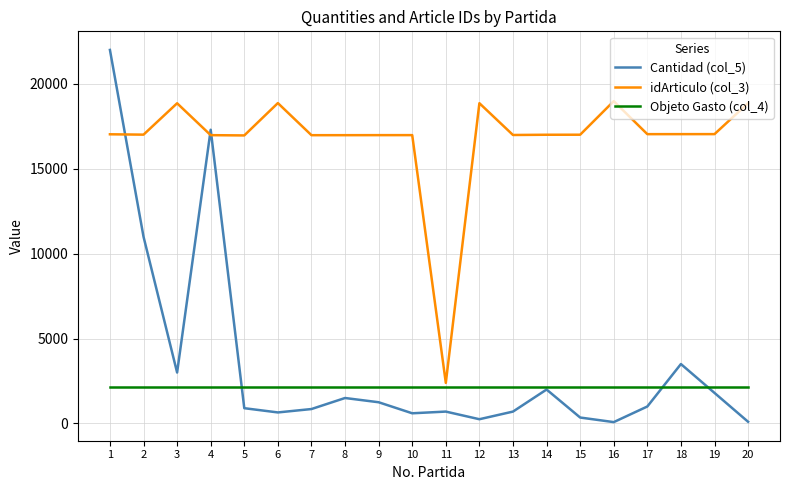

True or false: idArticulo (col_3) and Cantidad (col_5) intersect in this chart.

True